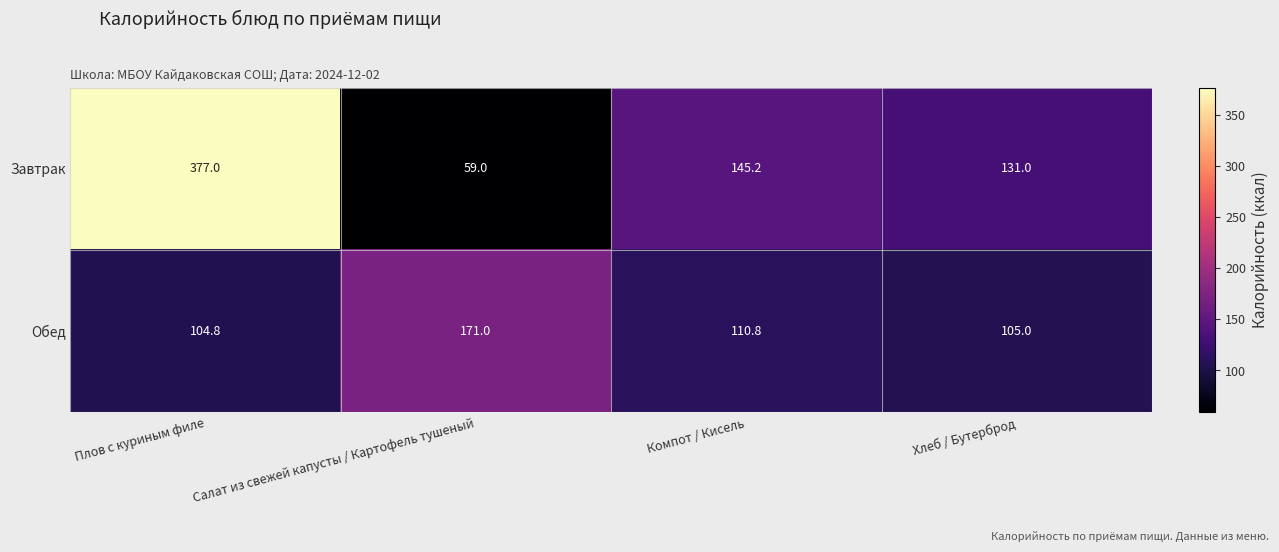

At which label does Обед first exceed 110?

Салат из свежей капусты / Картофель тушеный